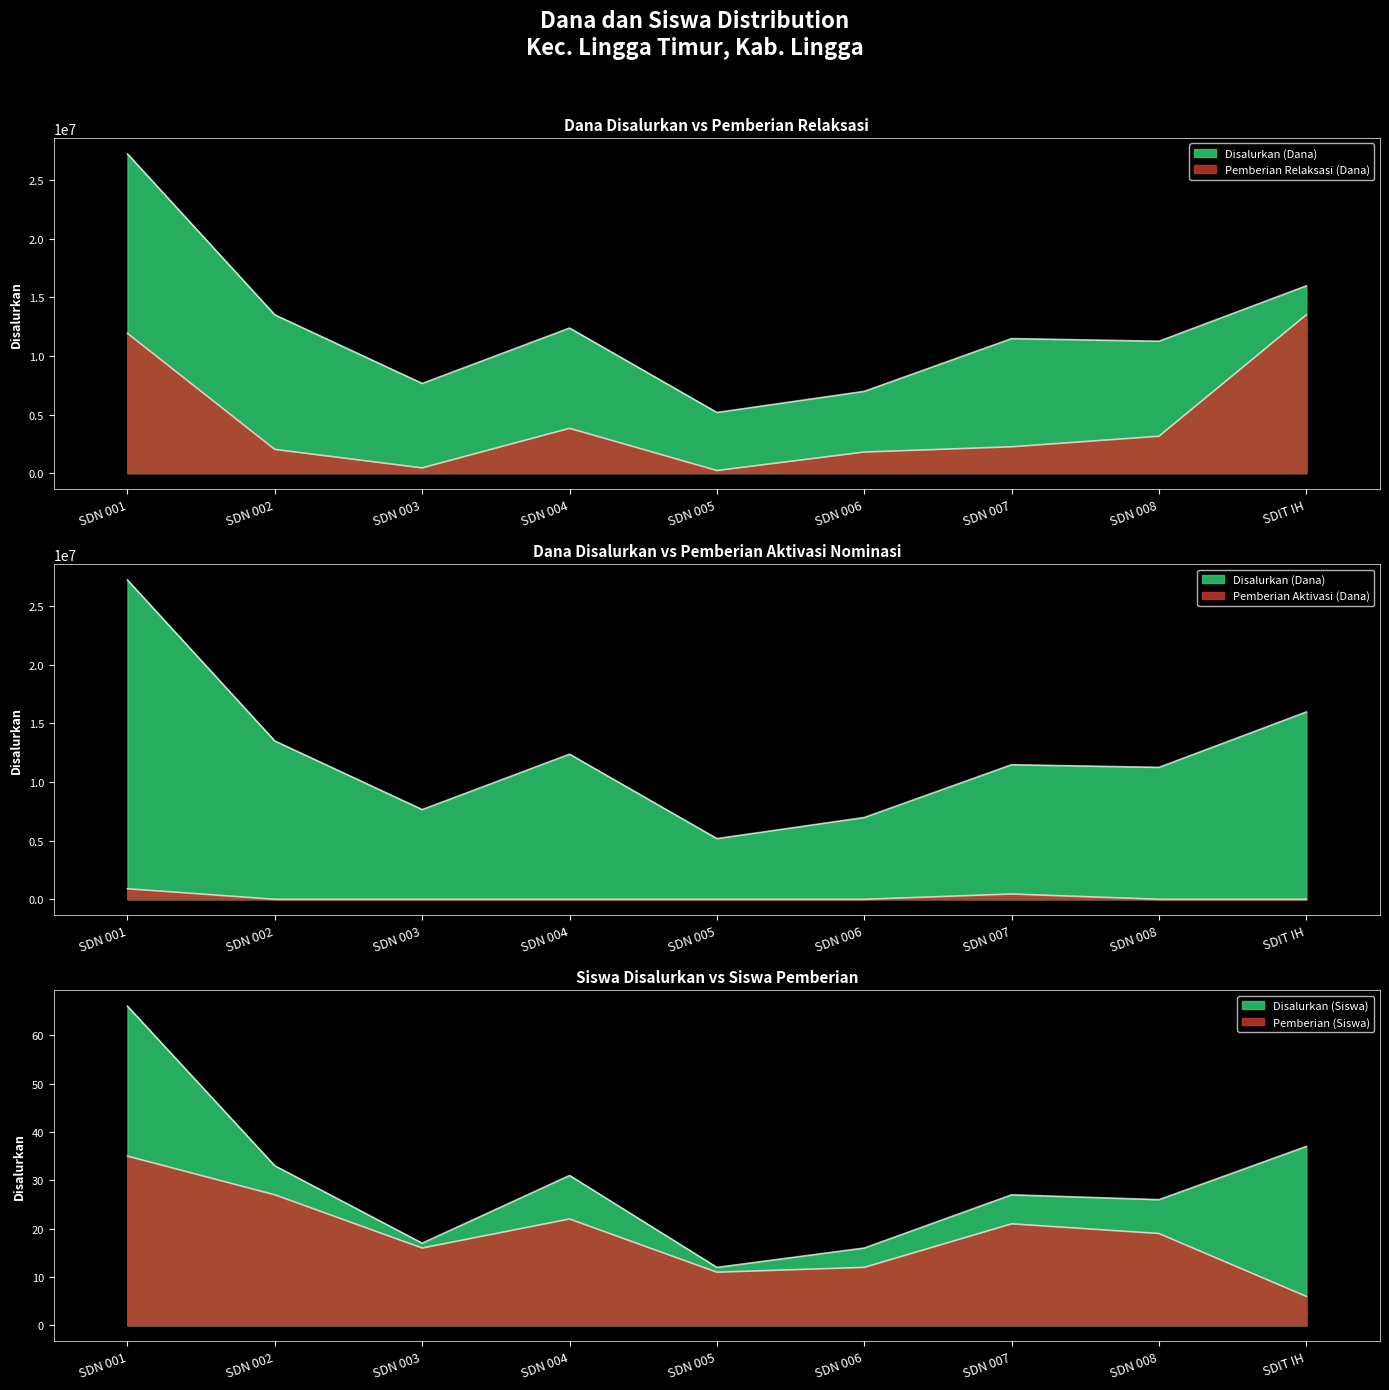

Where is Pemberian Relaksasi (Dana) nearest to the value 6862500?

SDN 004